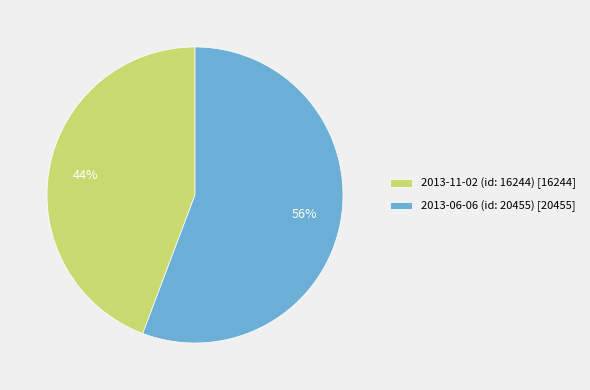

Does 2013-06-06 (id: 20455) represent more than half of the total?

Yes